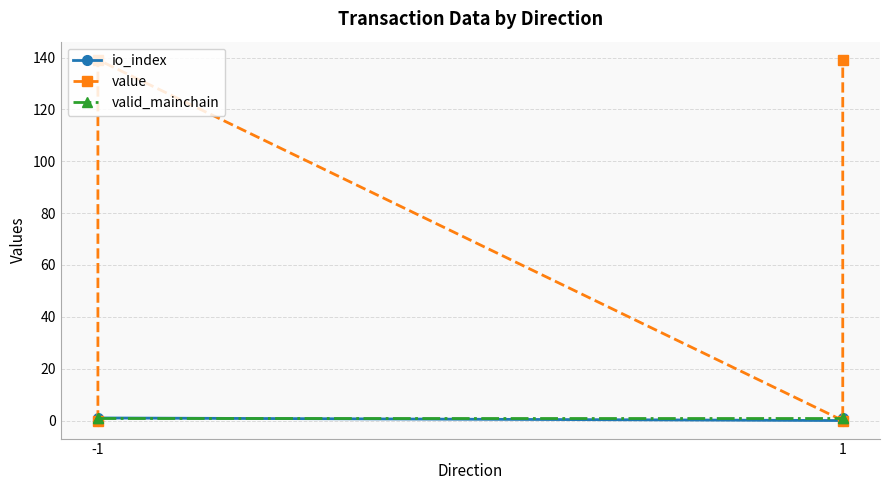

At which label is value closest to 69?

-1